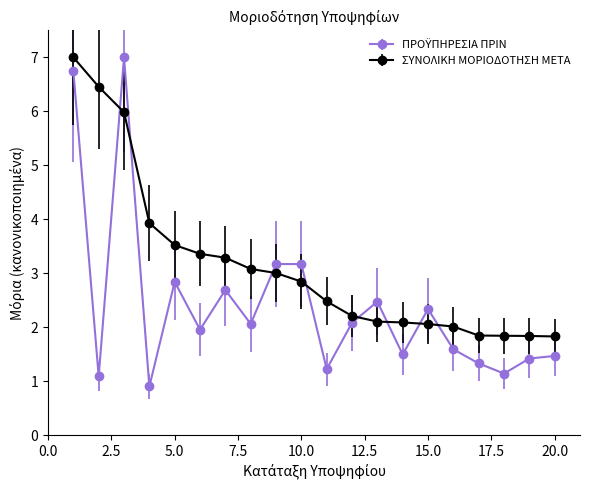

What is the smallest value displayed?

0.9